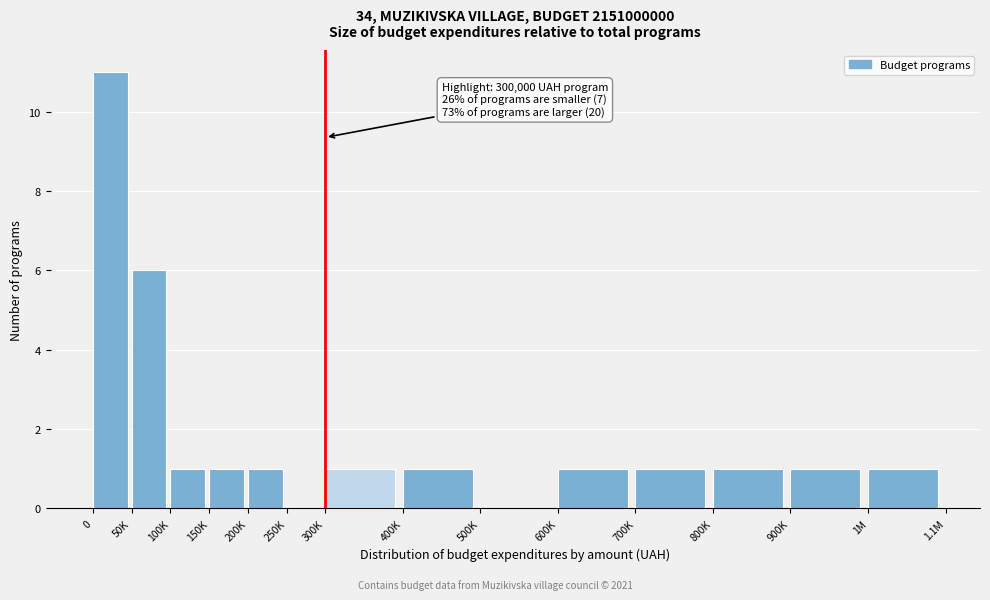

Reading right to left, list all the values displayed in this chart.

1M=1	900K=1	800K=1	700K=1	600K=1	500K=0	400K=1	300K=1	250K=0	200K=1	150K=1	100K=1	50K=6	0=11